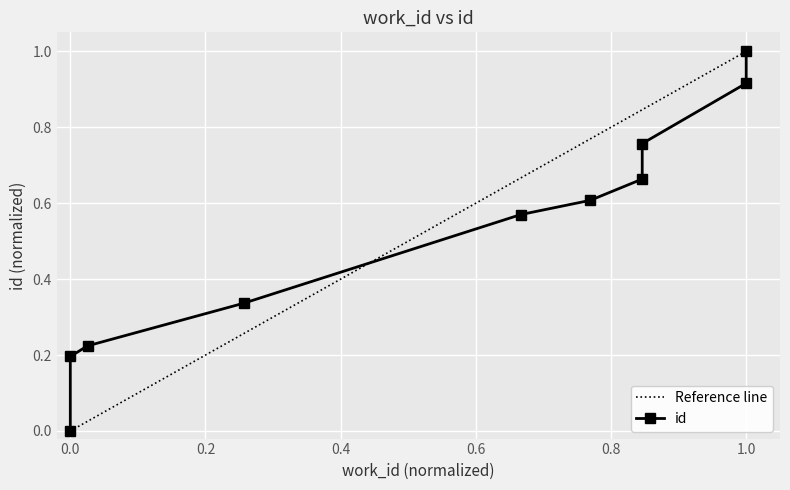

Is it true that the value at 0.0 is 0.0?

True